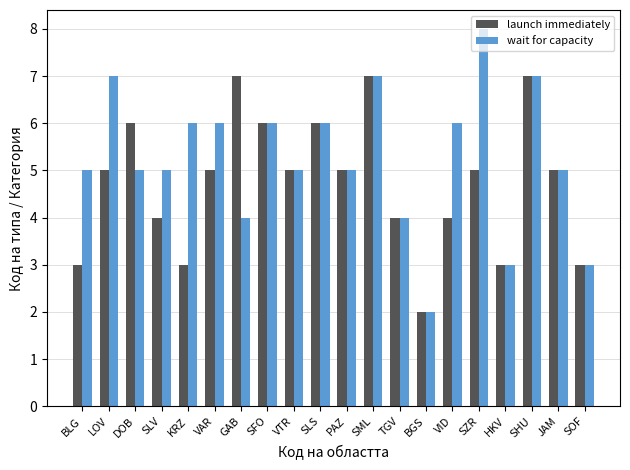

What is the difference between the maximum and minimum values in the launch immediately series?

5